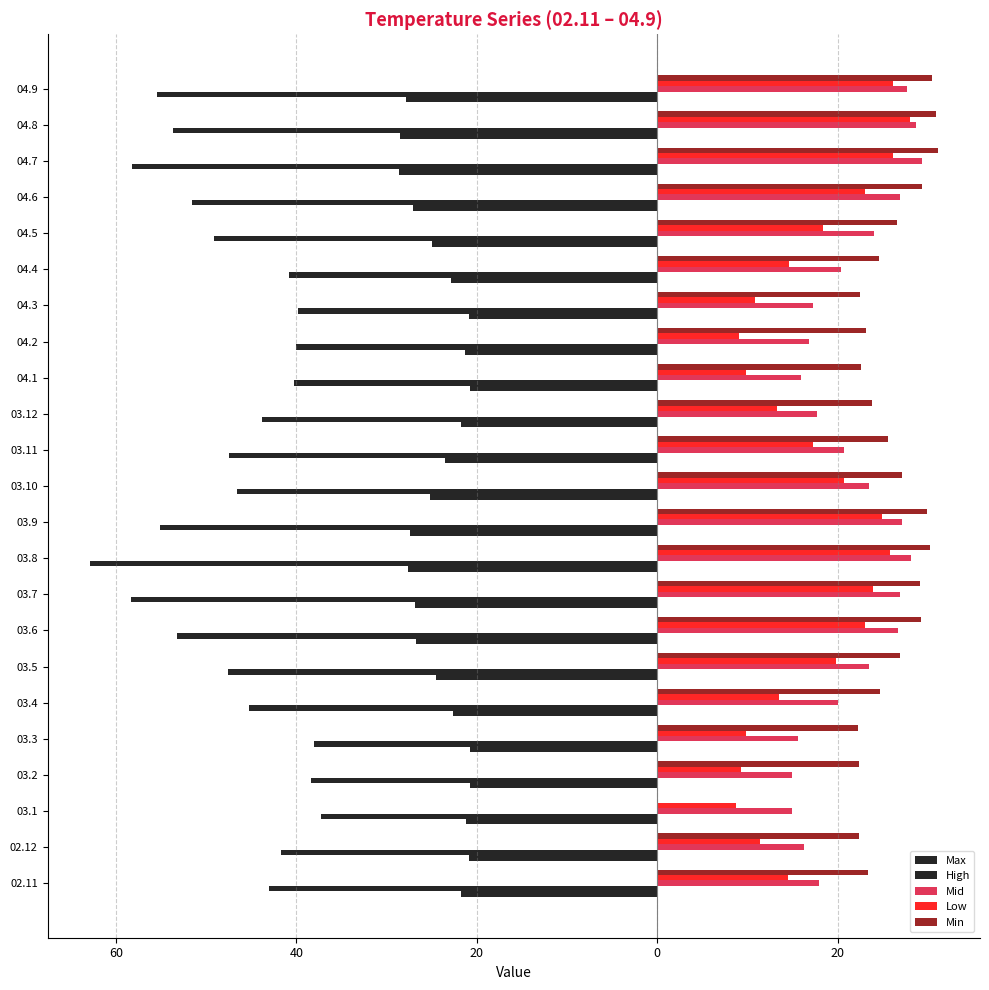

What is the difference between the maximum and minimum values in the Low series?

19.3